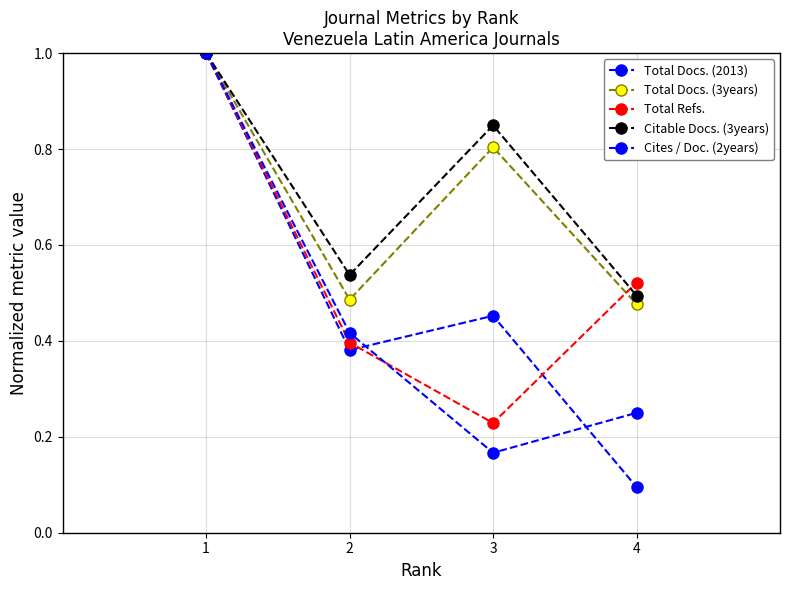

What is the sum of the Citable Docs. (3years) values at 4 and 3?

1.3